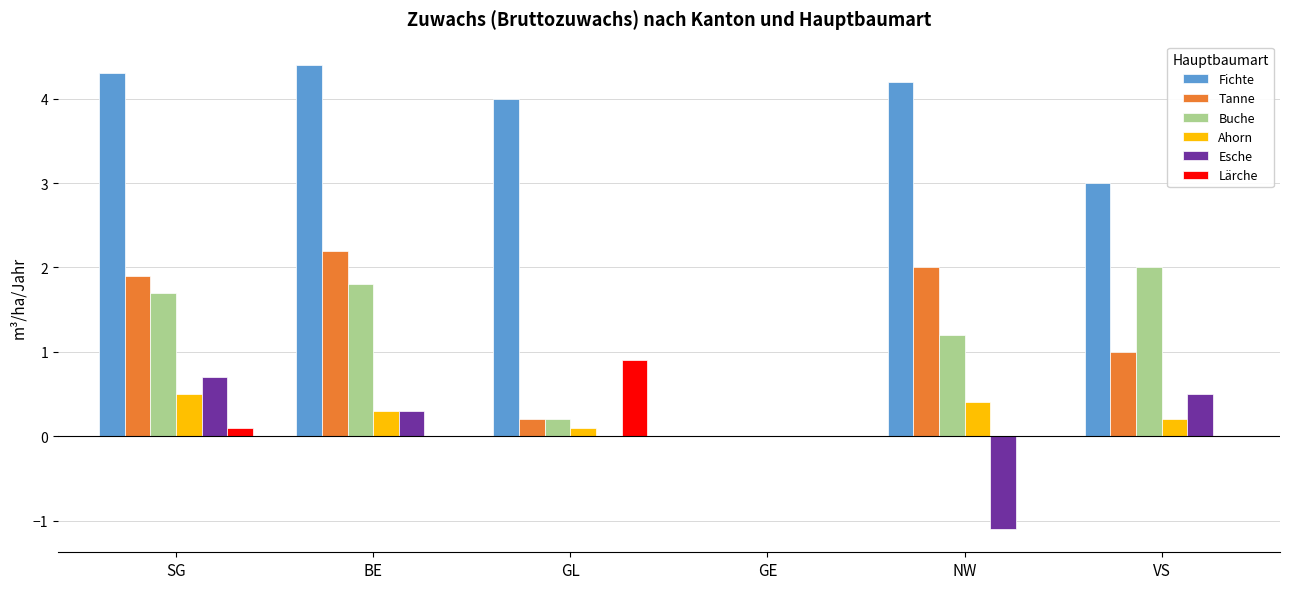

Between SG and VS, which series saw the biggest shift?

Fichte